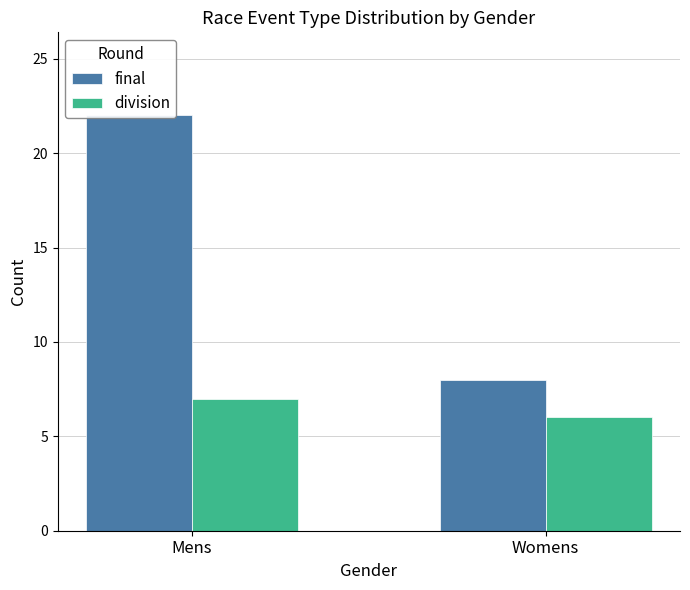

Rank the series by their average value, from highest to lowest.

final, division